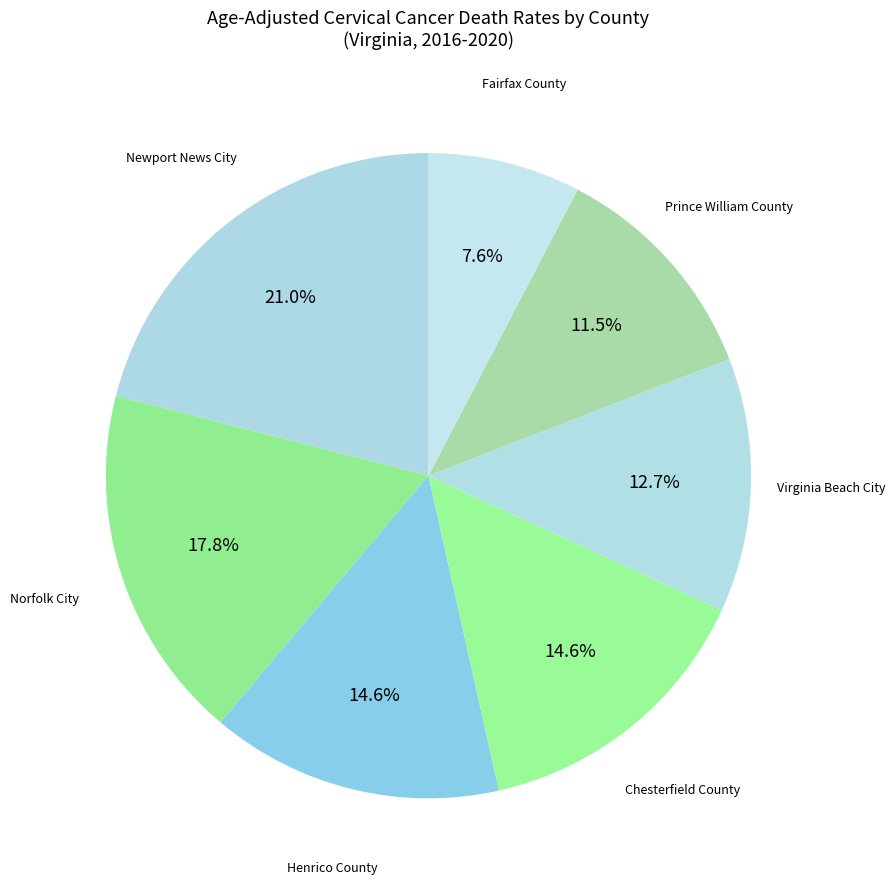

Rank the categories by value from highest to lowest.

Newport News City, Norfolk City, Henrico County, Chesterfield County, Virginia Beach City, Prince William County, Fairfax County